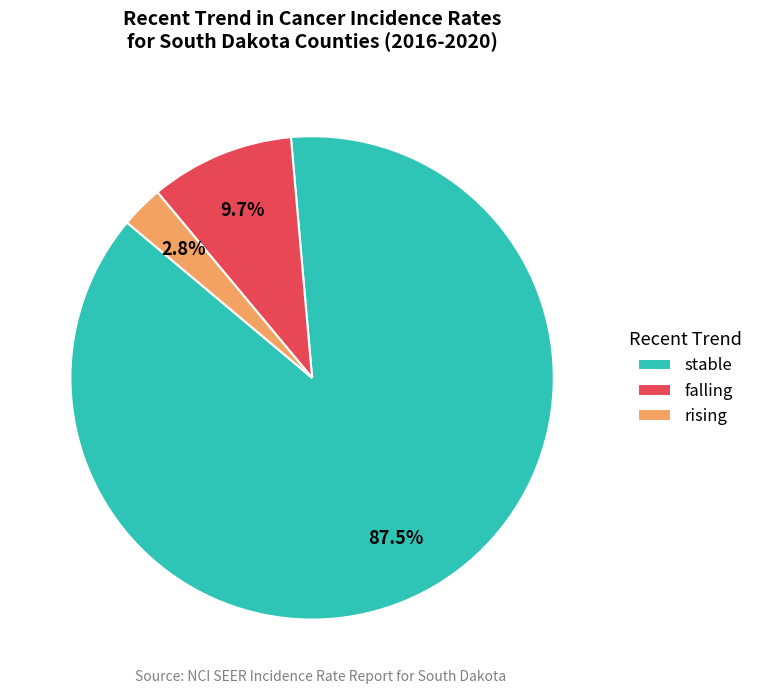

To the nearest percent, what is the average slice percentage?

33%